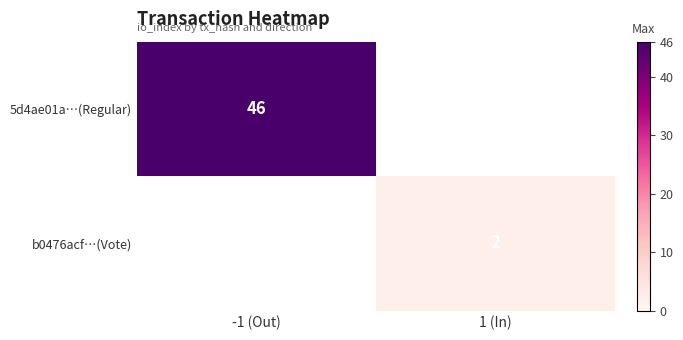

At which label does b0476acf…(Vote) reach its minimum?

-1 (Out)